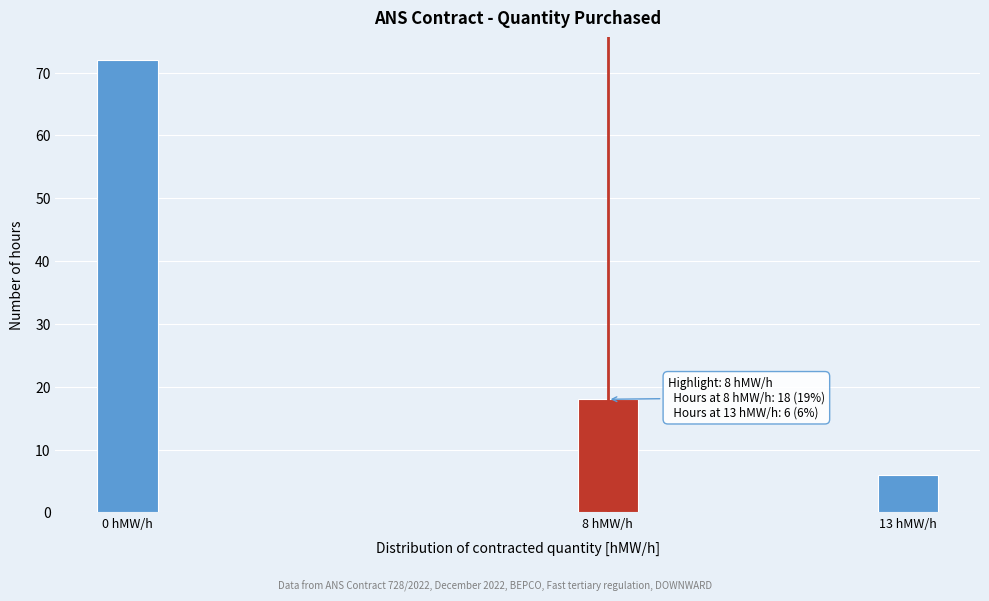

Reading left to right, what are all the values shown in this chart?

0 hMW/h=72	8 hMW/h=18	13 hMW/h=6